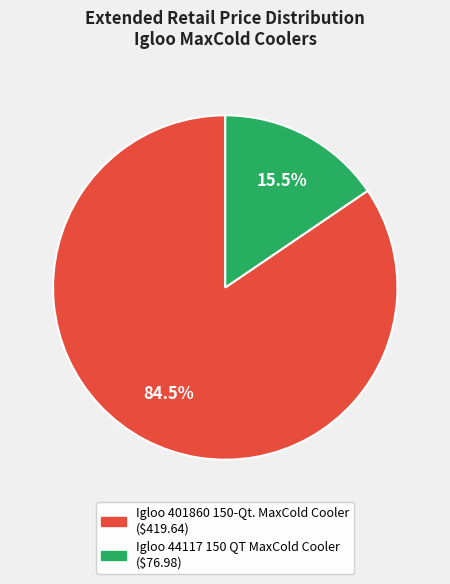

Which category has the smallest portion of the pie?

Igloo 44117 150 QT MaxCold Cooler